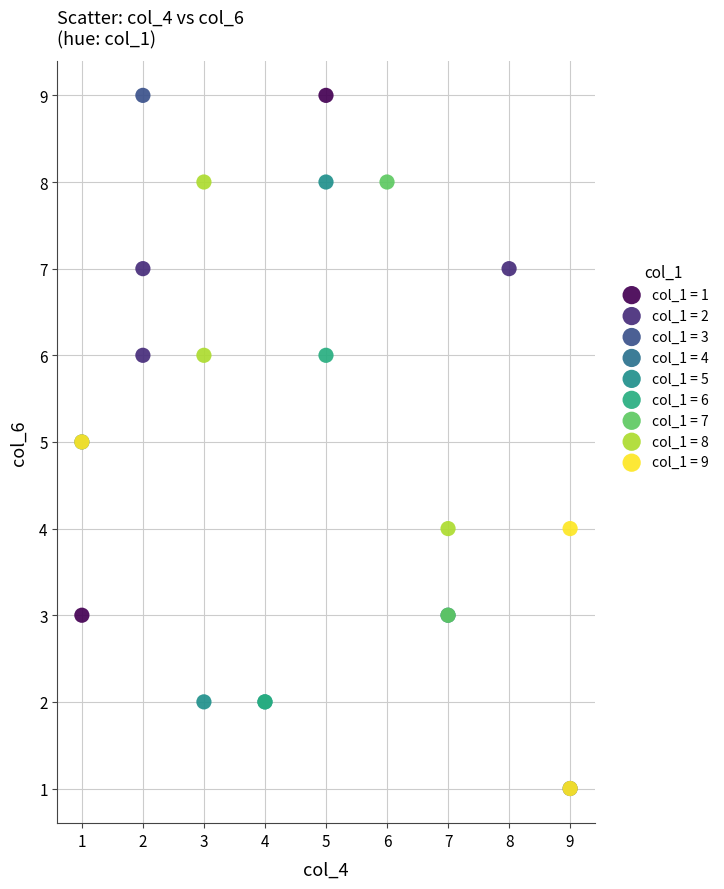

What are all the series names shown in the legend?

col_1 = 1, col_1 = 2, col_1 = 3, col_1 = 4, col_1 = 5, col_1 = 6, col_1 = 7, col_1 = 8, col_1 = 9